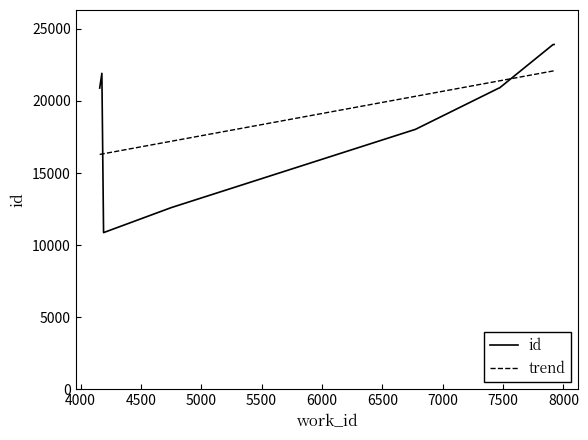

The value at 4752 is 5355. True or false?

False